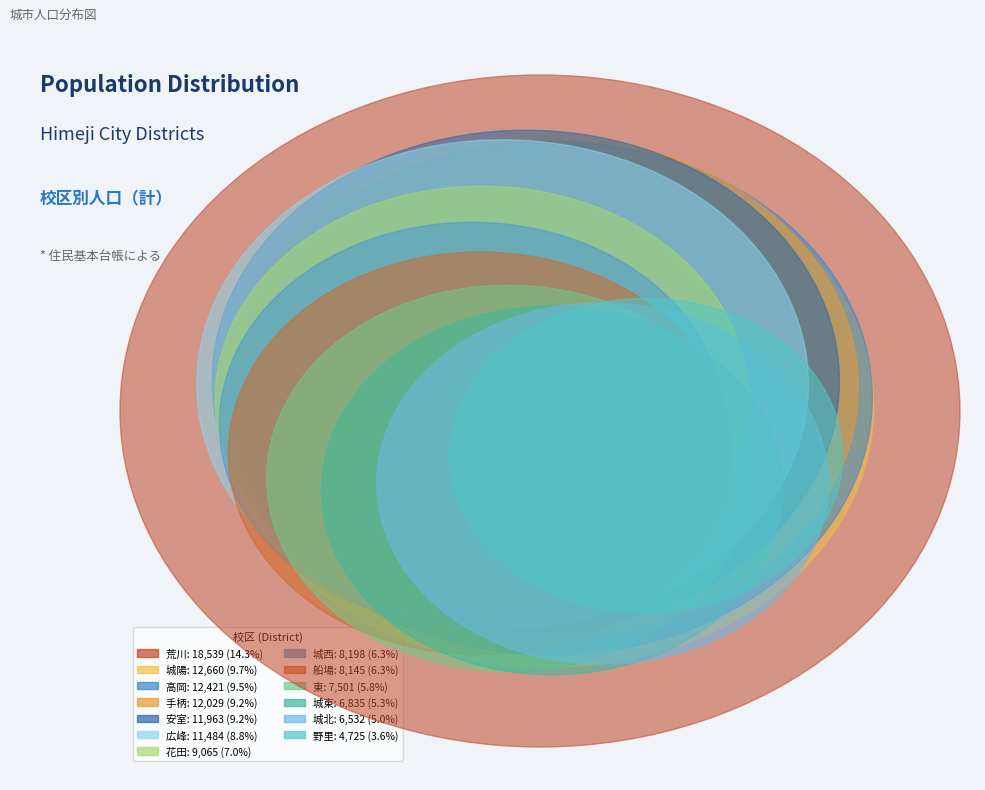

What portion of the pie excludes 手柄?

90.8%